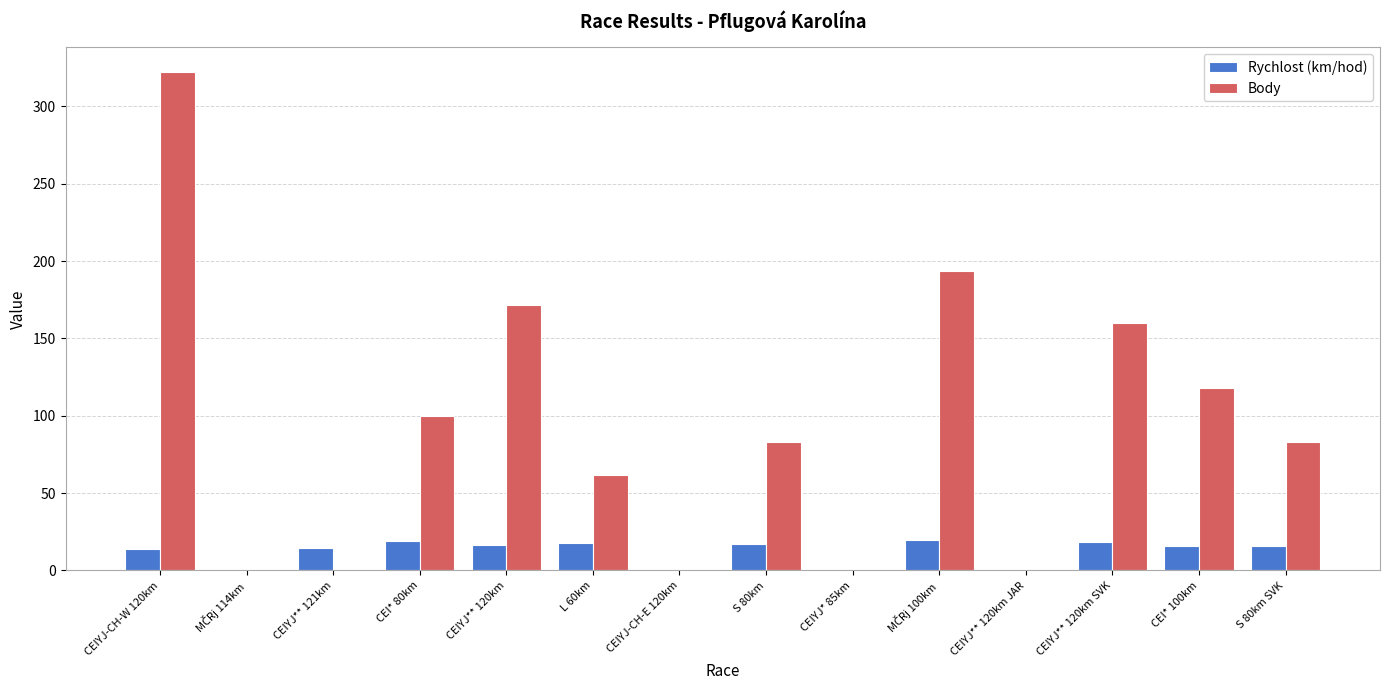

At which category is the sum across all series the highest?

CEIYJ-CH-W 120km